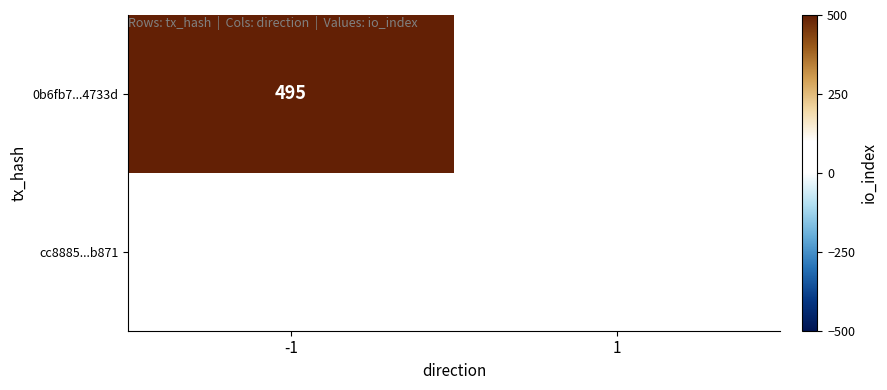

Is it true that cc8885...b871 equals 11 at 1?

True